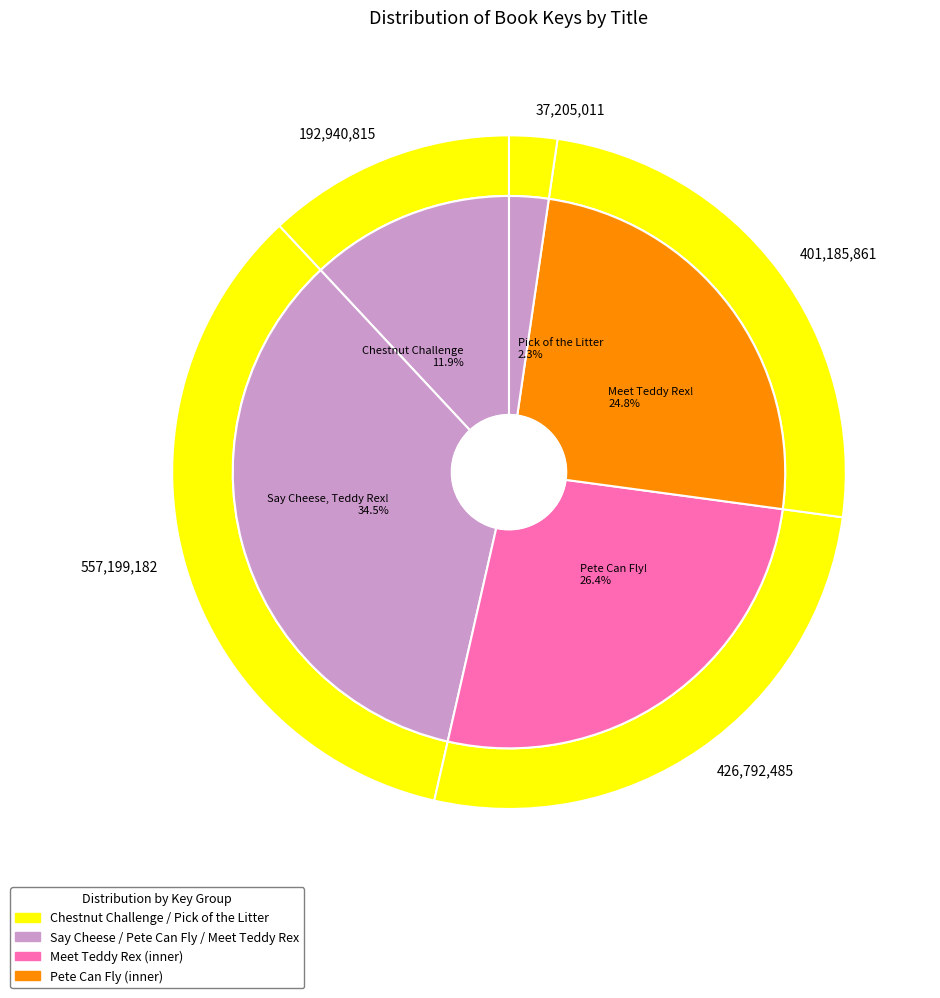

Which has a higher value, Pick of the Litter or Say Cheese, Teddy Rex!?

Say Cheese, Teddy Rex!